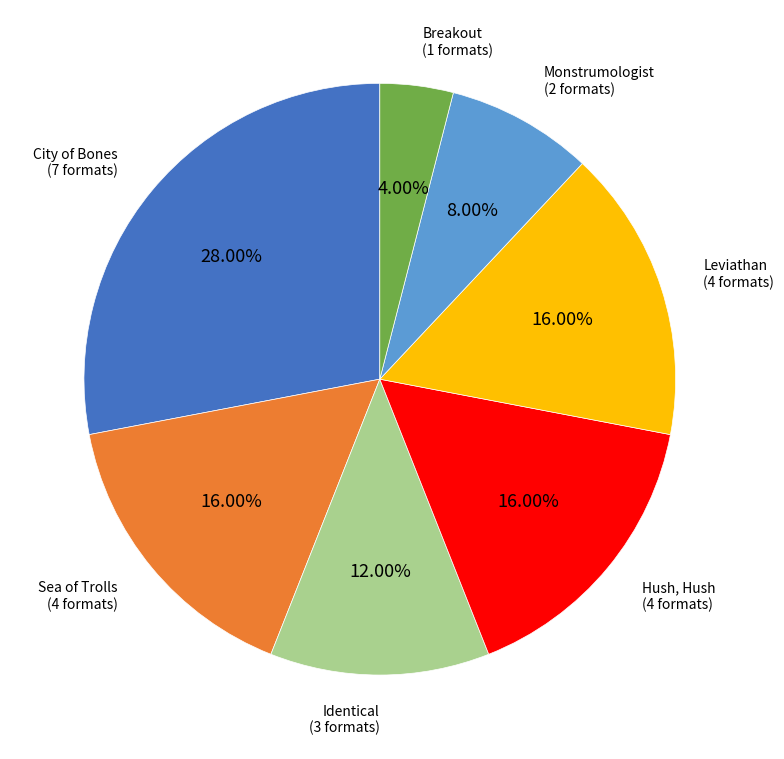

Is there a majority slice in this chart?

No